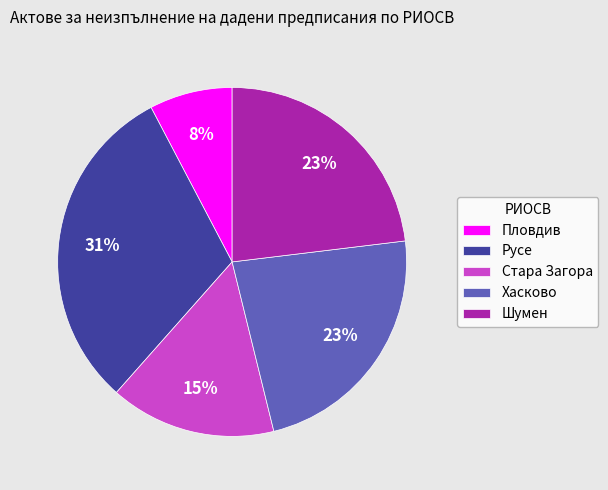

Is the sum of Хасково and Пловдив greater than half?

No